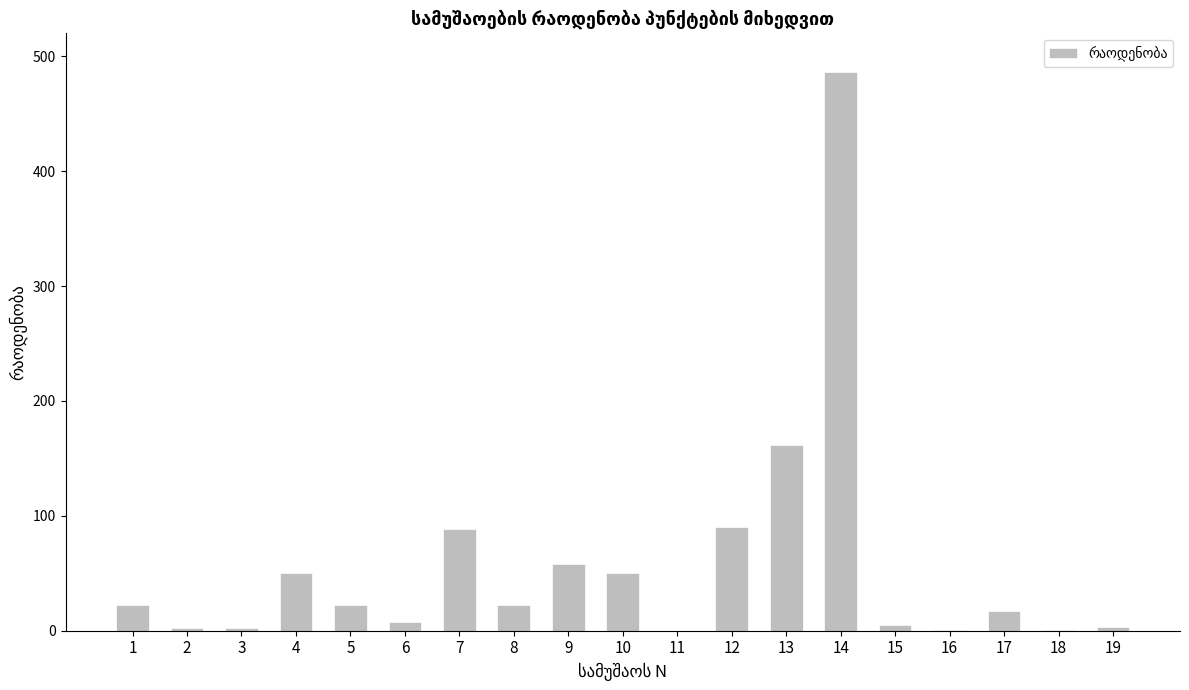

Which category has the highest value across all series?

14